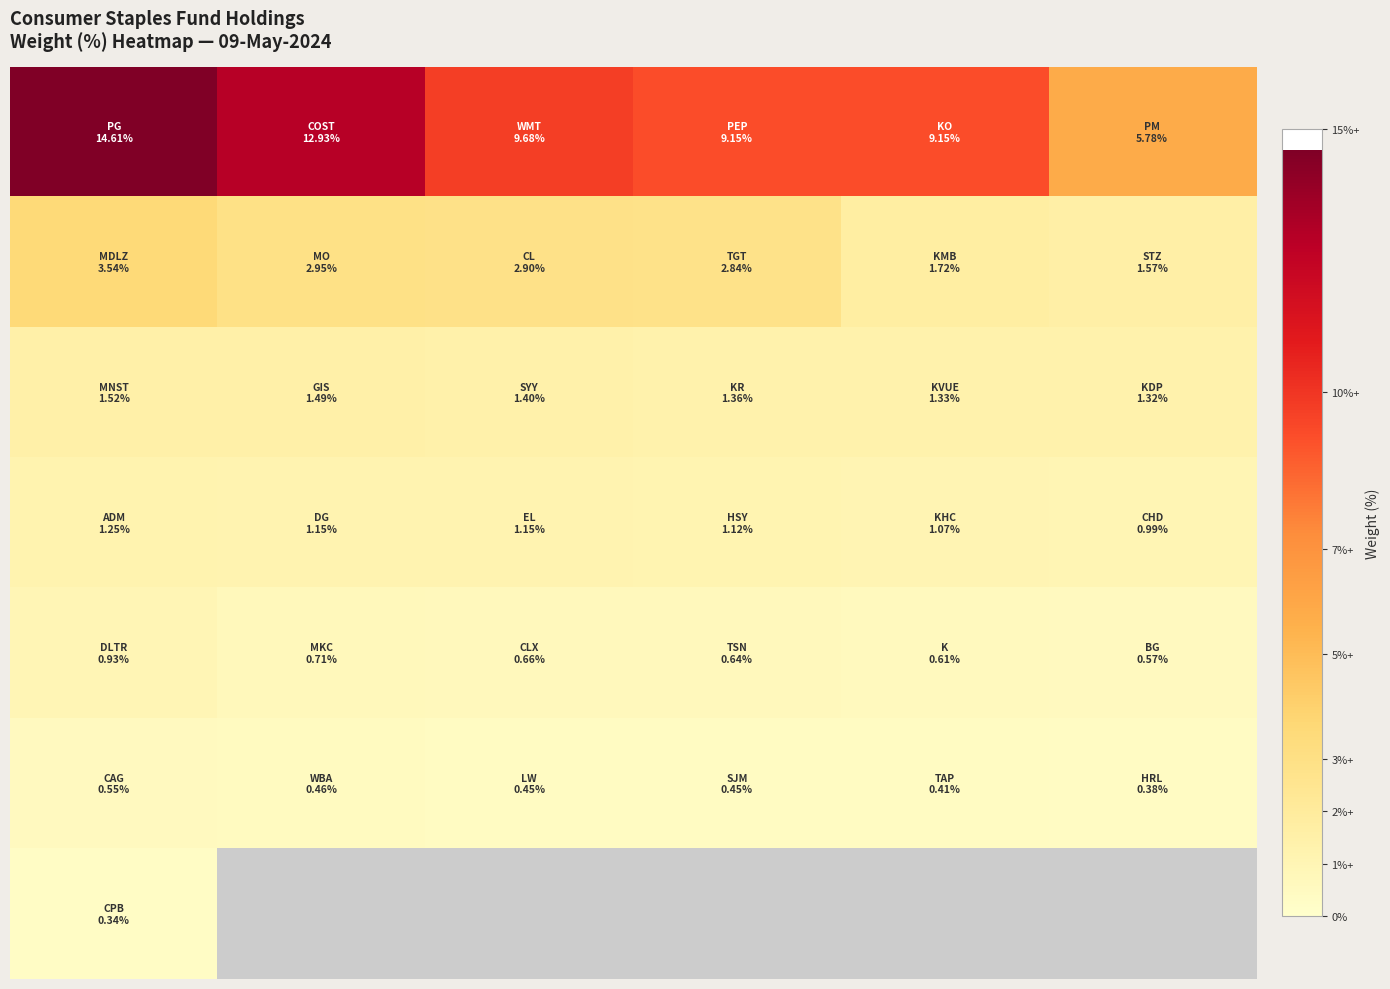

At how many categories does at least one series exceed 1?

6